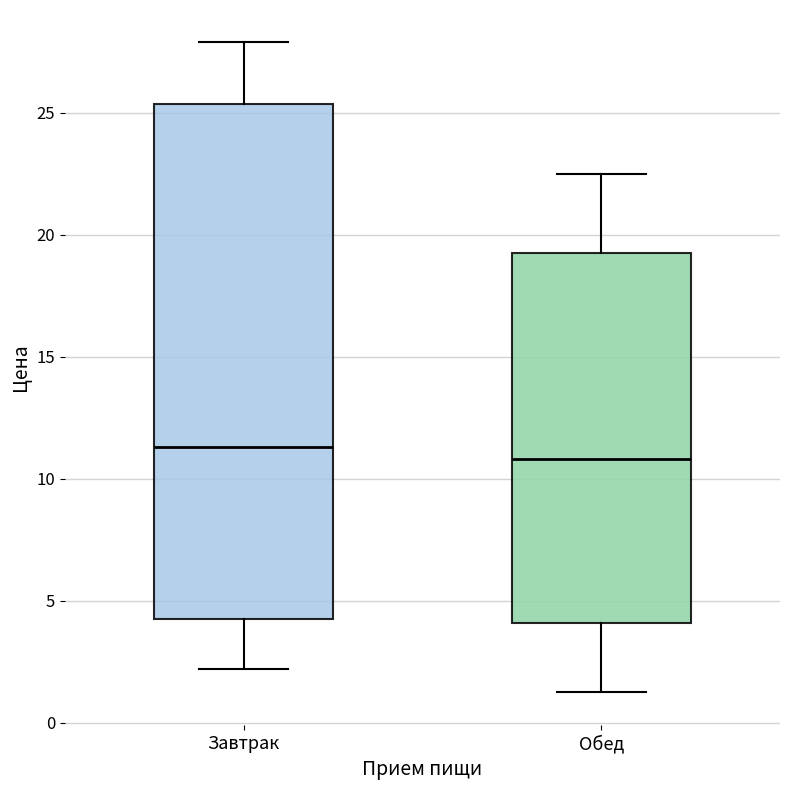

Reading left to right, transcribe this box plot: for each box, give where its median line is, the range the box spans, and where its two whiskers end, as read against the y-axis. The values are not printed on the chart, so give them approximately, as read against the axis.

Завтрак: median 11.5, box 4.0 to 25.5, whiskers 2.0 to 28.0
Обед: median 11.0, box 4.0 to 19.5, whiskers 1.5 to 22.5